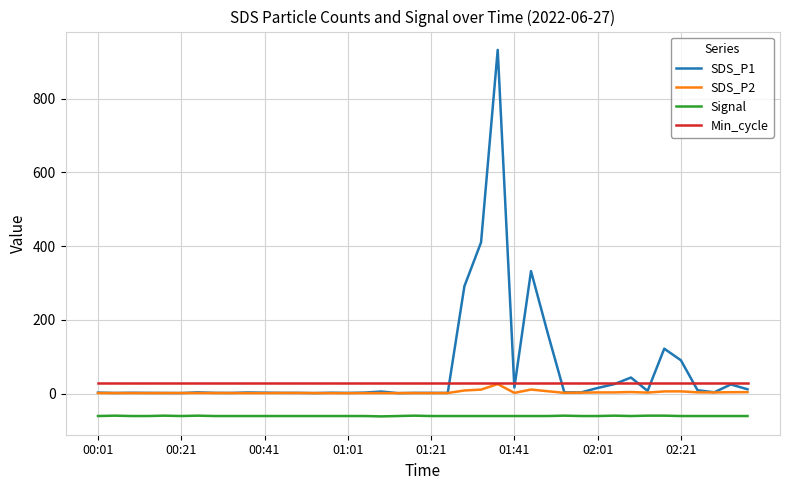

List the series in order of their overall mean, lowest first.

Signal, SDS_P2, Min_cycle, SDS_P1